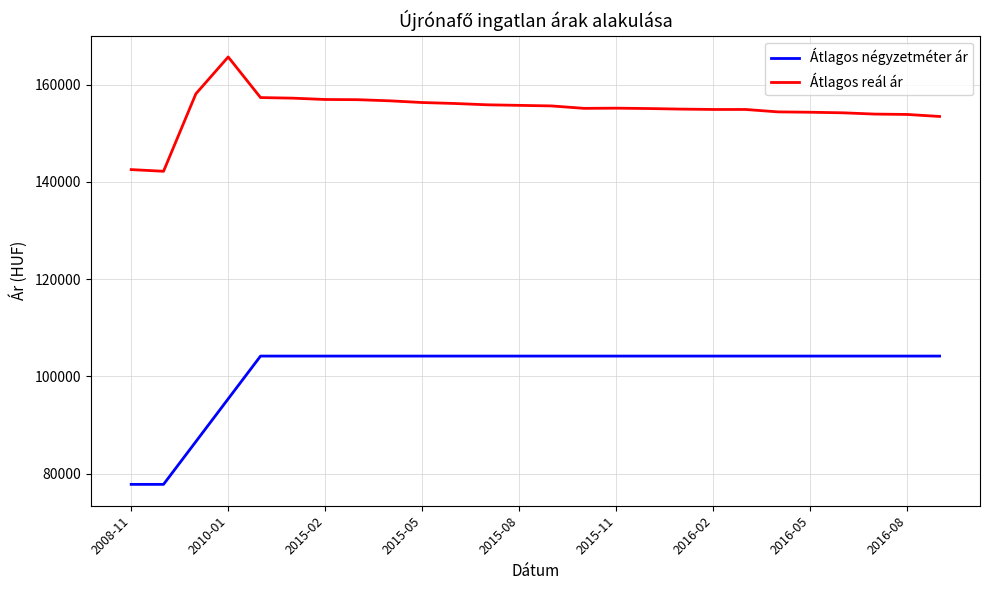

What is the difference between the maximum and minimum values in the Átlagos reál ár series?

23514